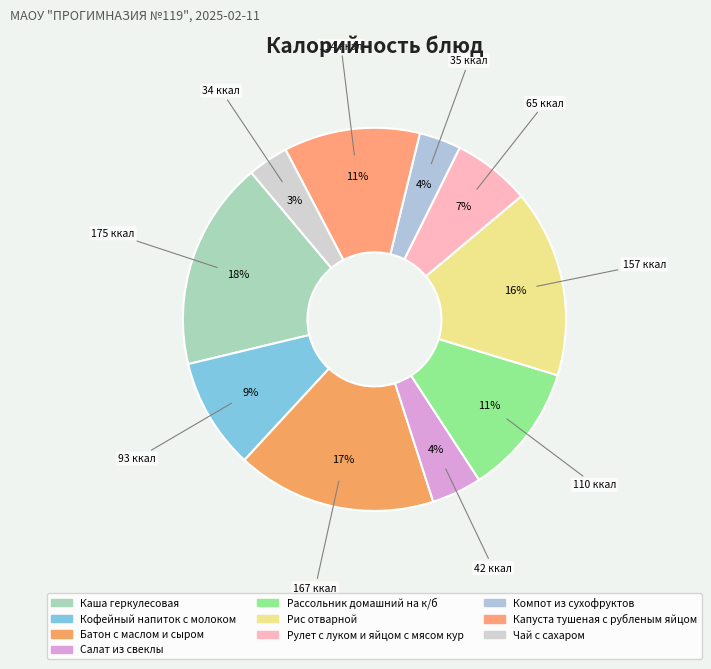

The Рулет с луком и яйцом с мясом кур slice represents 1% of the pie. True or false?

False